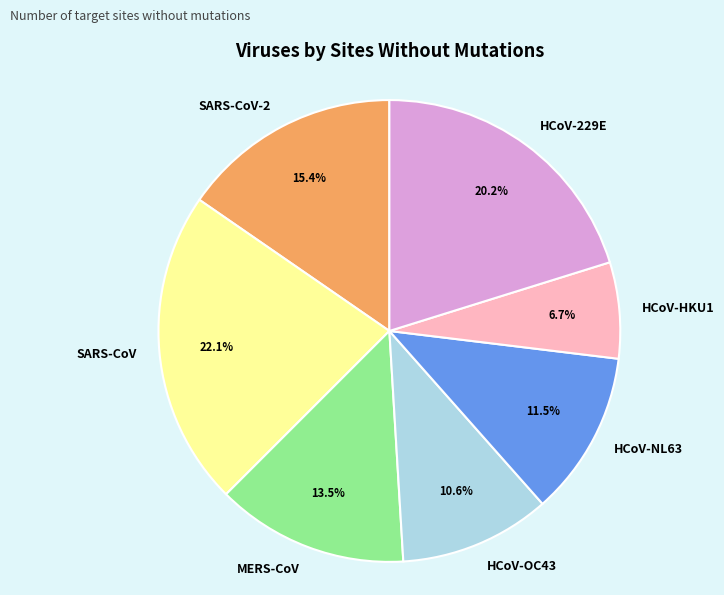

Rank the categories by value from lowest to highest.

HCoV-HKU1, HCoV-OC43, HCoV-NL63, MERS-CoV, SARS-CoV-2, HCoV-229E, SARS-CoV